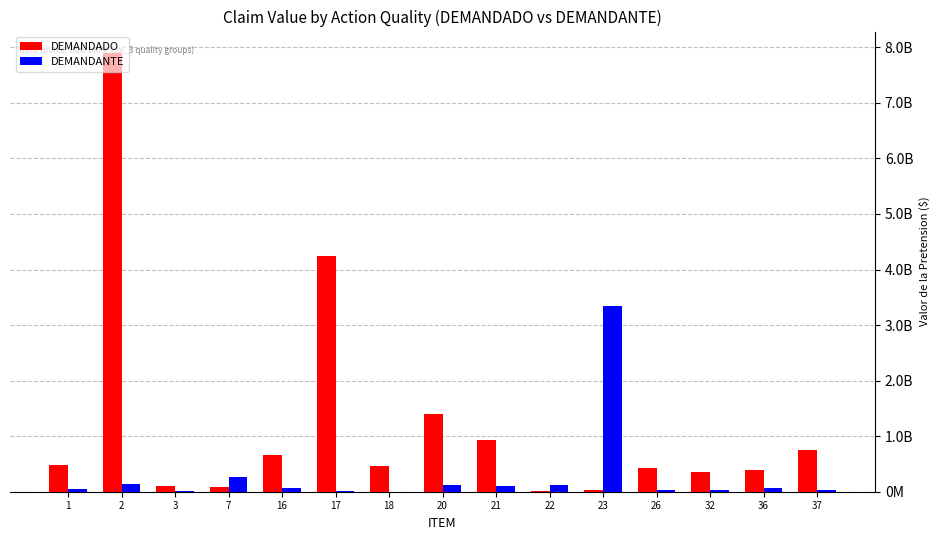

List the series in order of their peak value, highest first.

DEMANDADO, DEMANDANTE